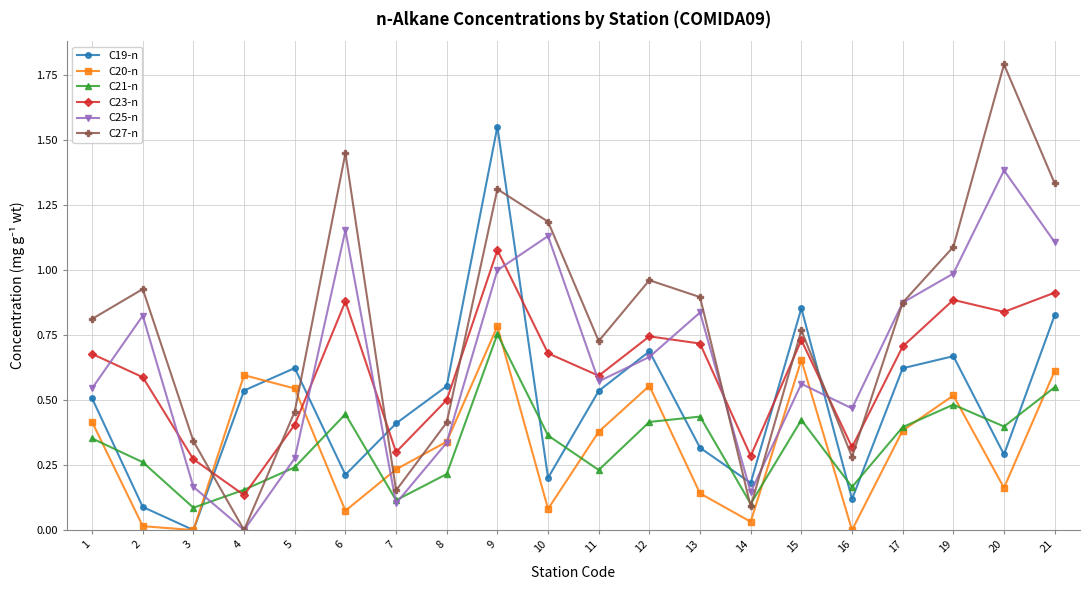

At which category does C19-n reach its first local valley?

3